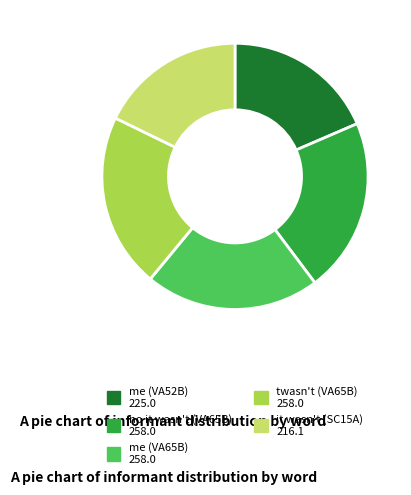

Combined, do it wasn't (SC15A) and me (VA52B) account for over 50%?

No